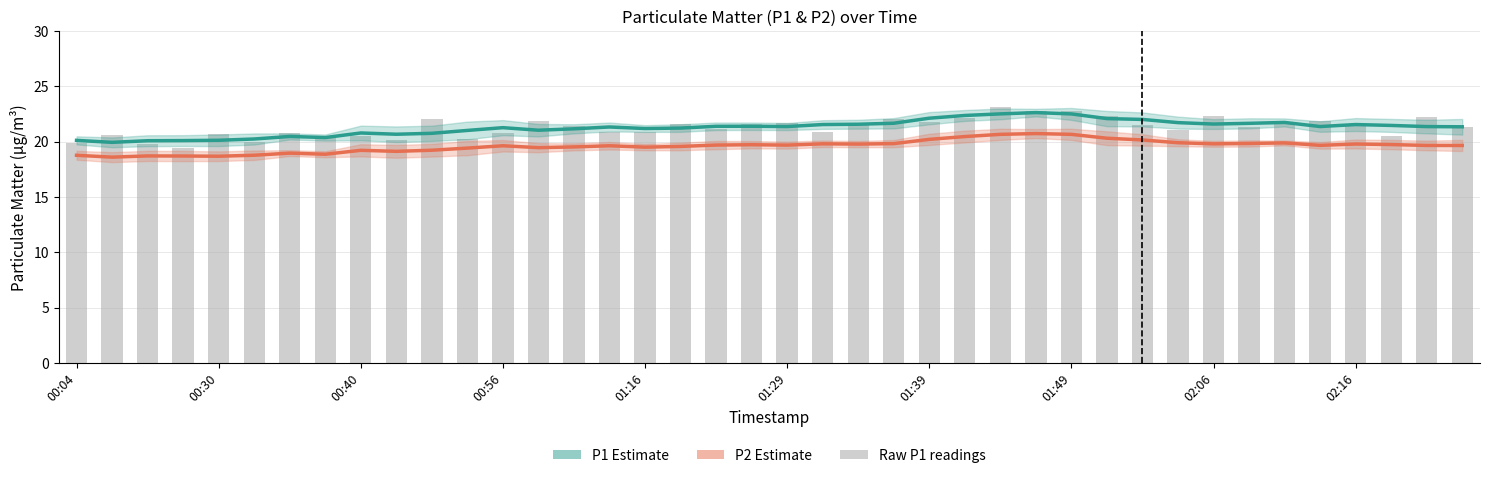

What is the minimum value shown in the chart?

18.6